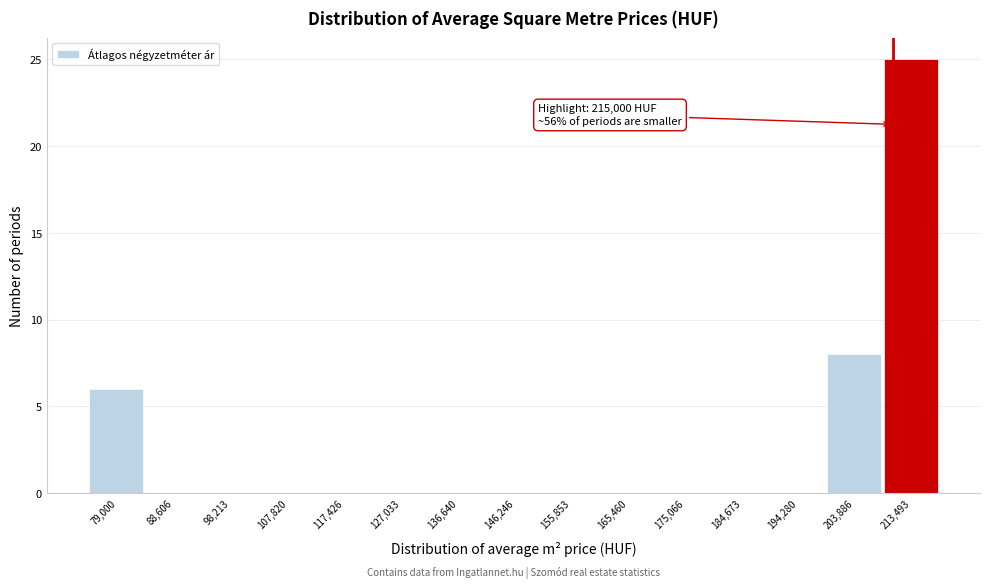

Reading left to right, list all the values displayed in this chart.

79,000=6	88,606=0	98,213=0	107,820=0	117,426=0	127,033=0	136,640=0	146,246=0	155,853=0	165,460=0	175,066=0	184,673=0	194,280=0	203,886=8	213,493=25